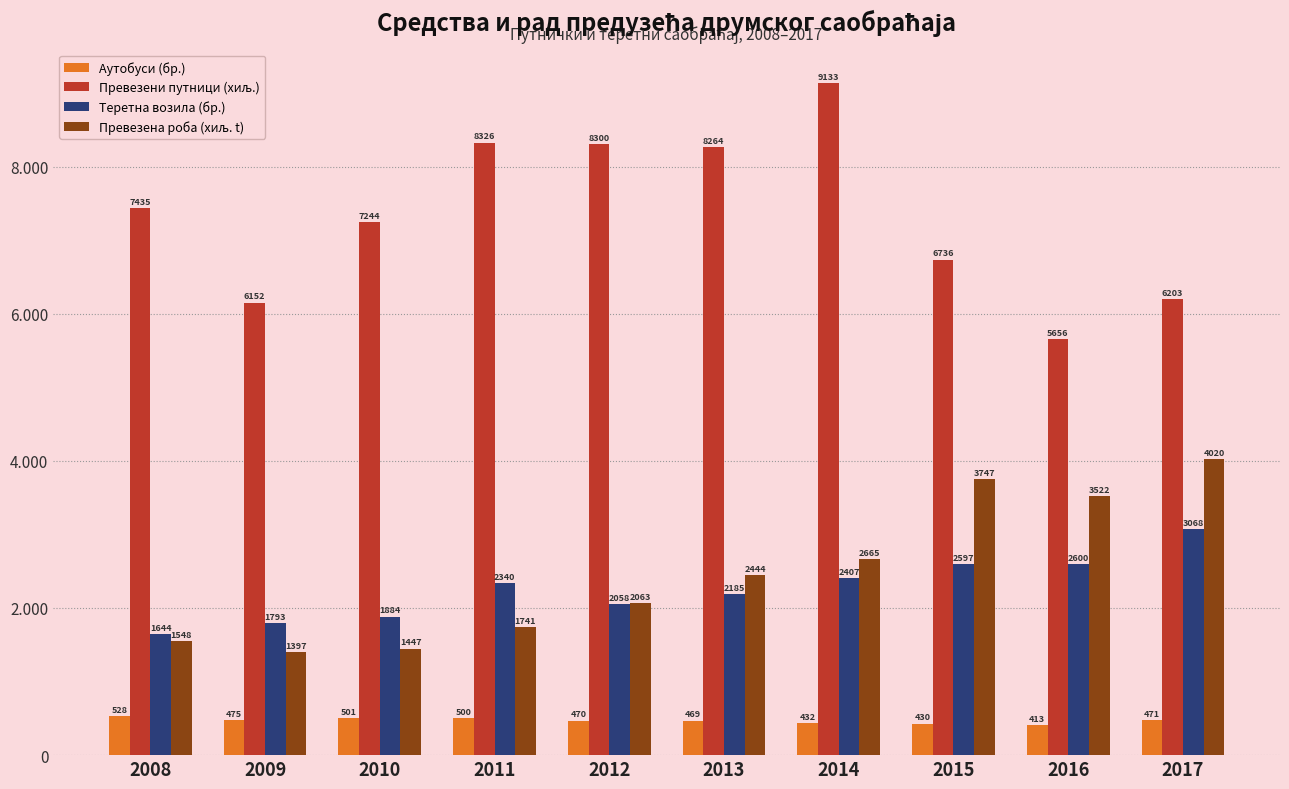

Are the bars horizontal?

No